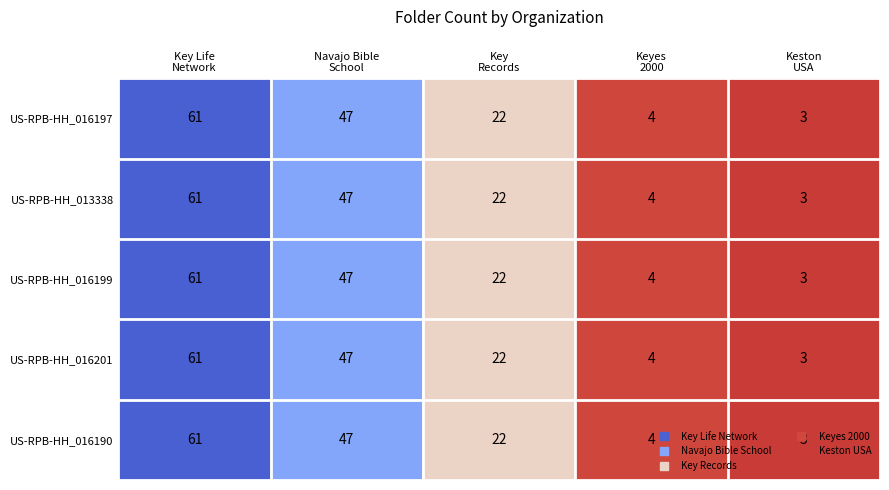

What is the difference between the maximum and minimum values in the US-RPB-HH_016197 series?

58